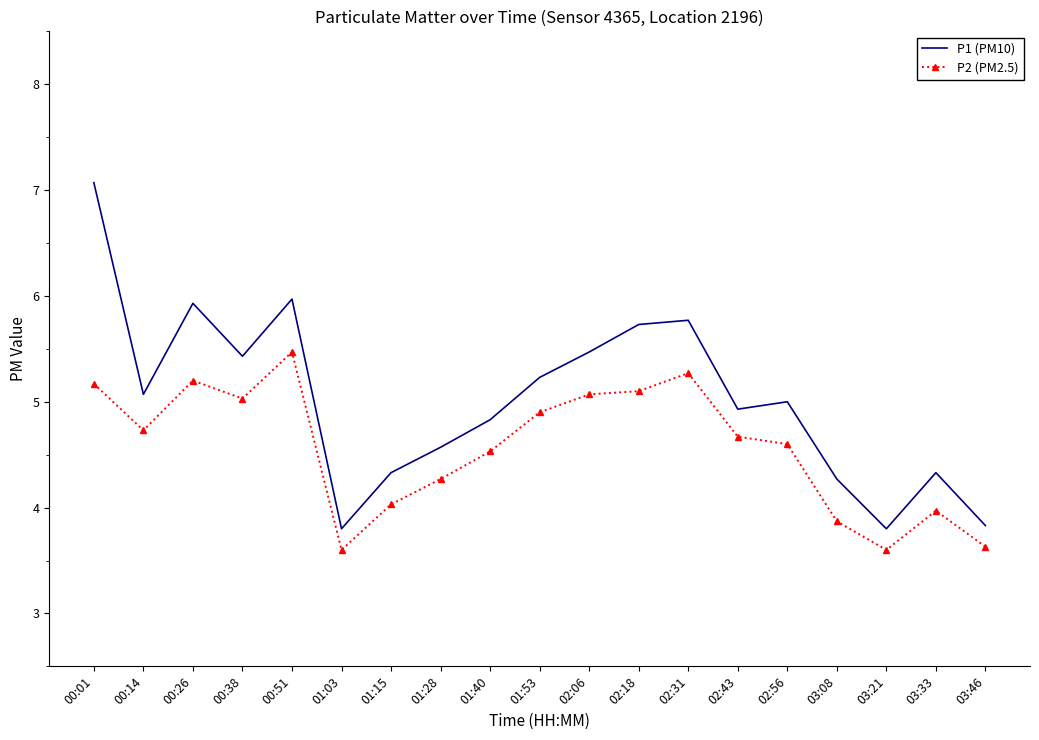

Where is the first local maximum for P2 (PM2.5)?

00:26